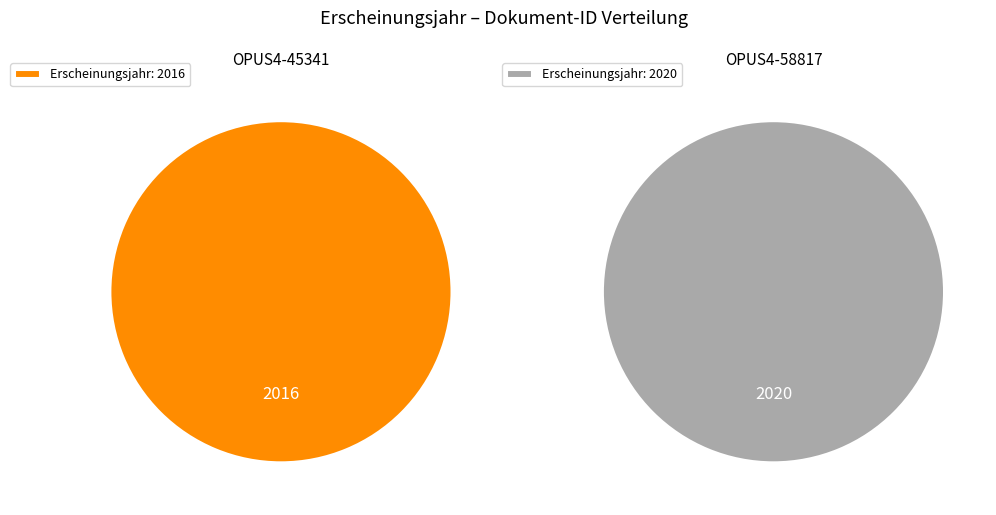

What percentage is NOT represented by OPUS4-58817?

50.0%